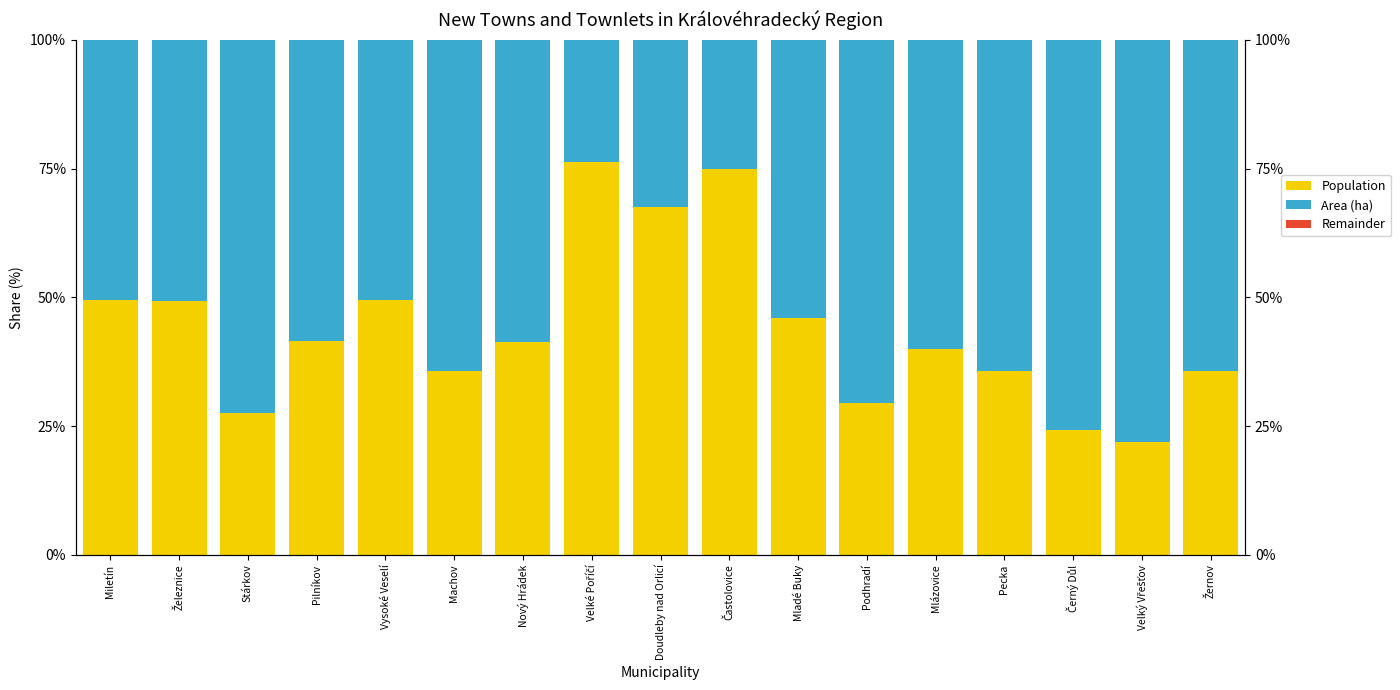

How many data points in Remainder are less than 0?

4